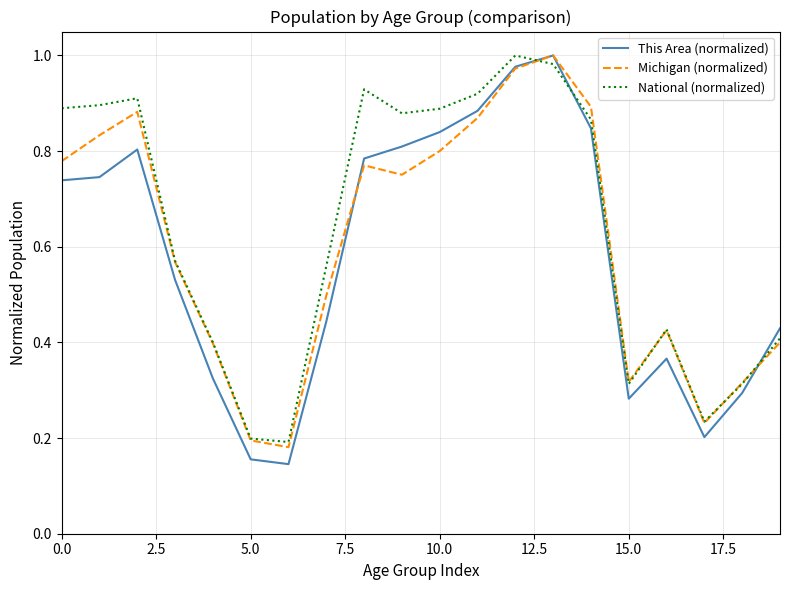

How many intersections are there between National (normalized) and This Area (normalized)?

3